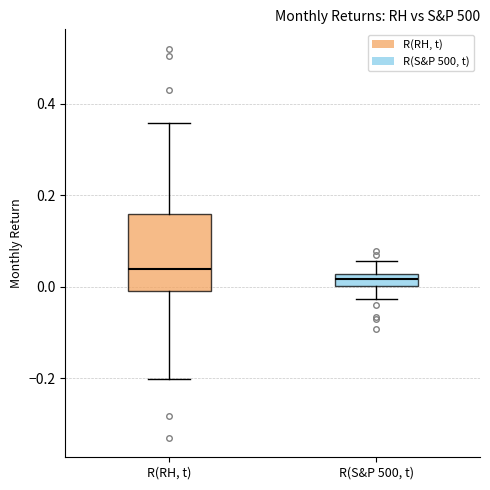

Where is the lower edge of the box for R(S&P 500, t) on the y-axis? The values are not printed on the chart, so give them approximately, as read against the axis.

0.00